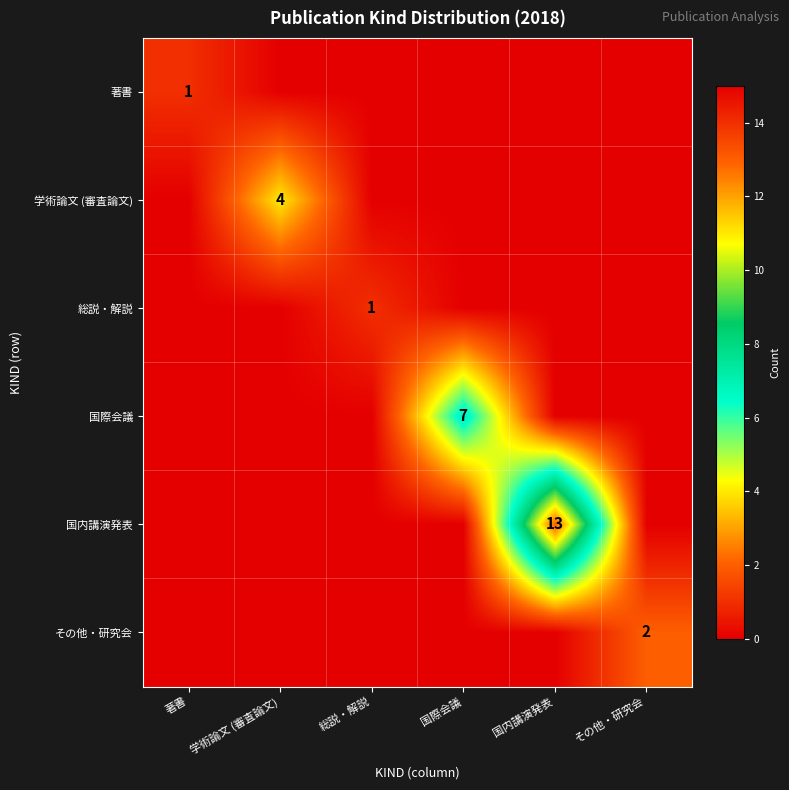

True or false: 学術論文 (審査論文) has a value of 6 at 学術論文 (審査論文).

False